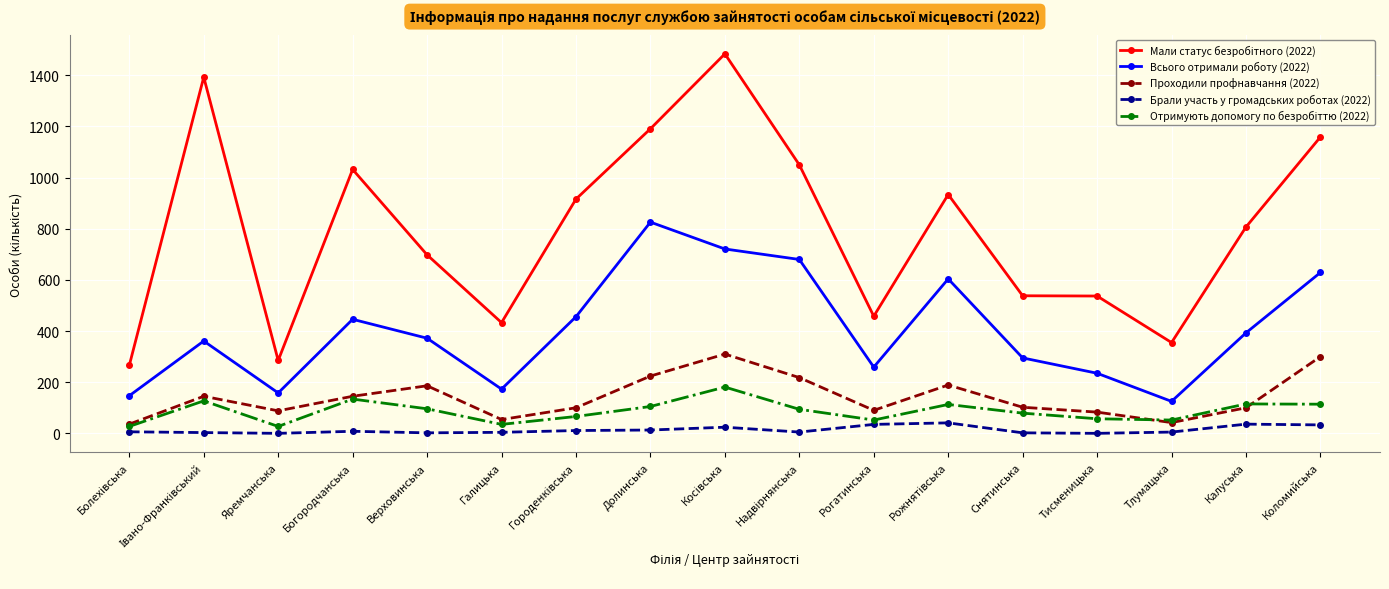

What is the maximum value shown in the chart?

1484